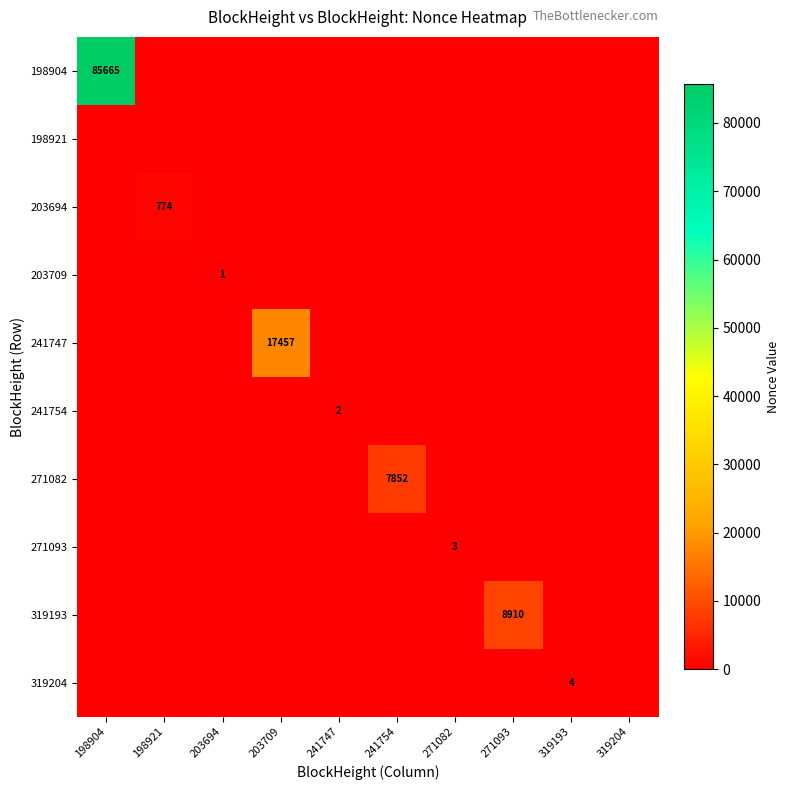

Is it true that 271093 equals 3 at 271082?

True